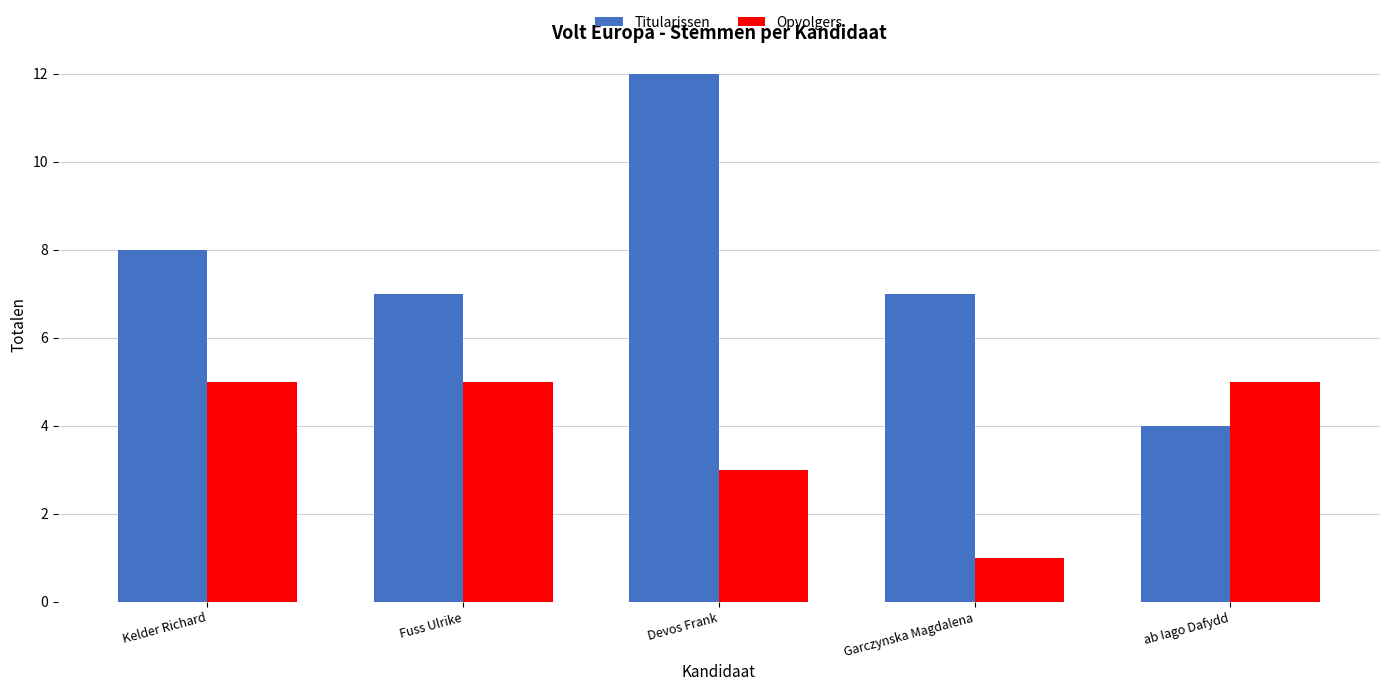

At which label is Opvolgers closest to 3?

Devos Frank